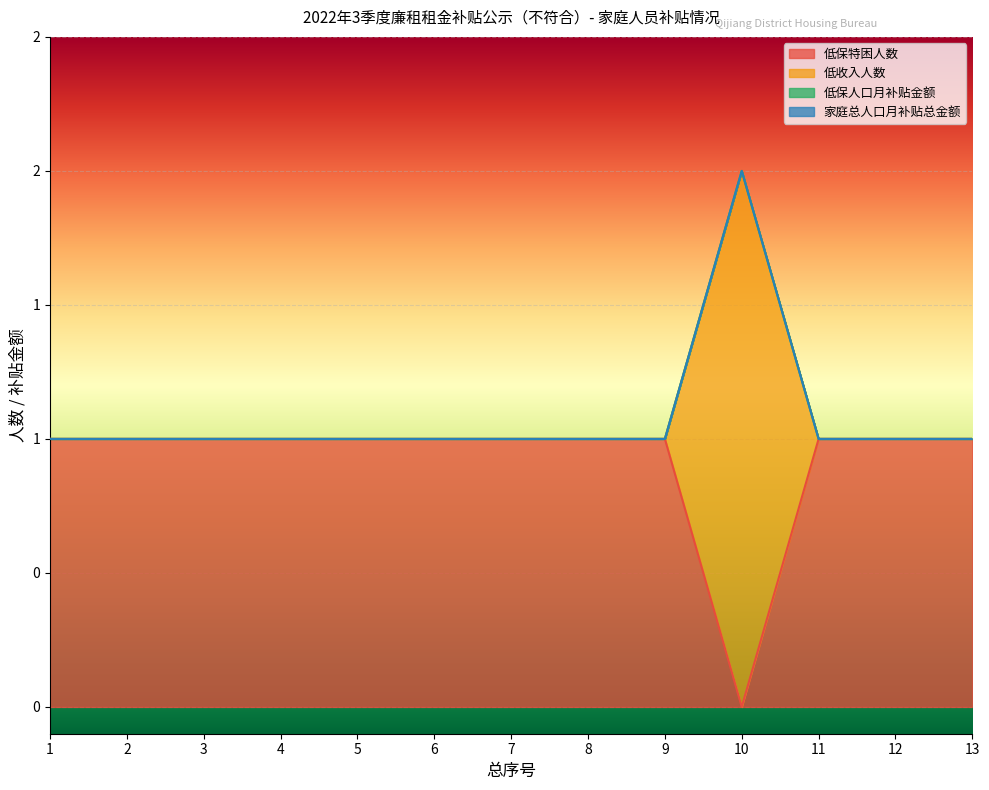

What is the sum of all 低收入人数 values?

14